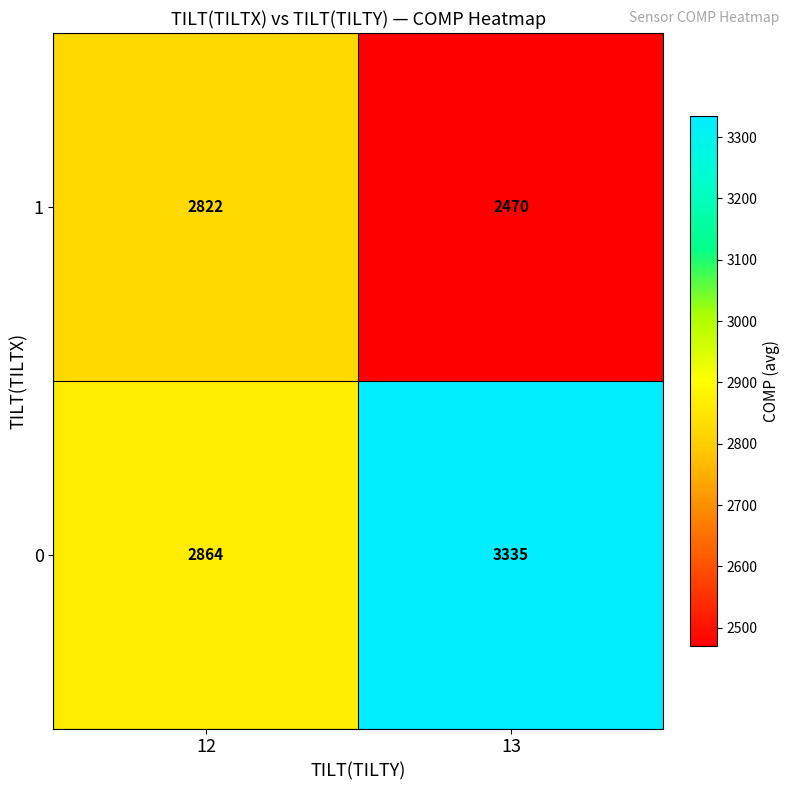

Which series has the widest spread of values?

0